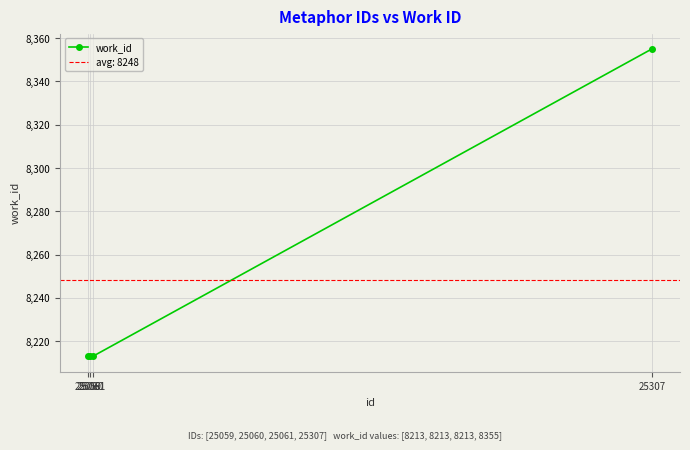

How many lines are shown in the chart?

1